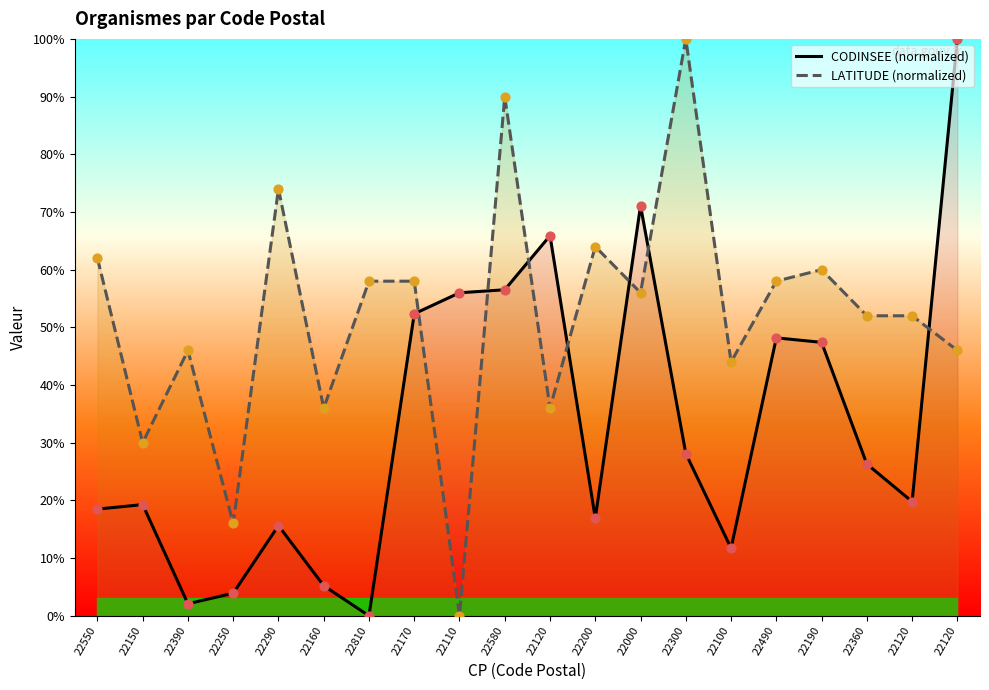

At how many categories does at least one series exceed 9?

20